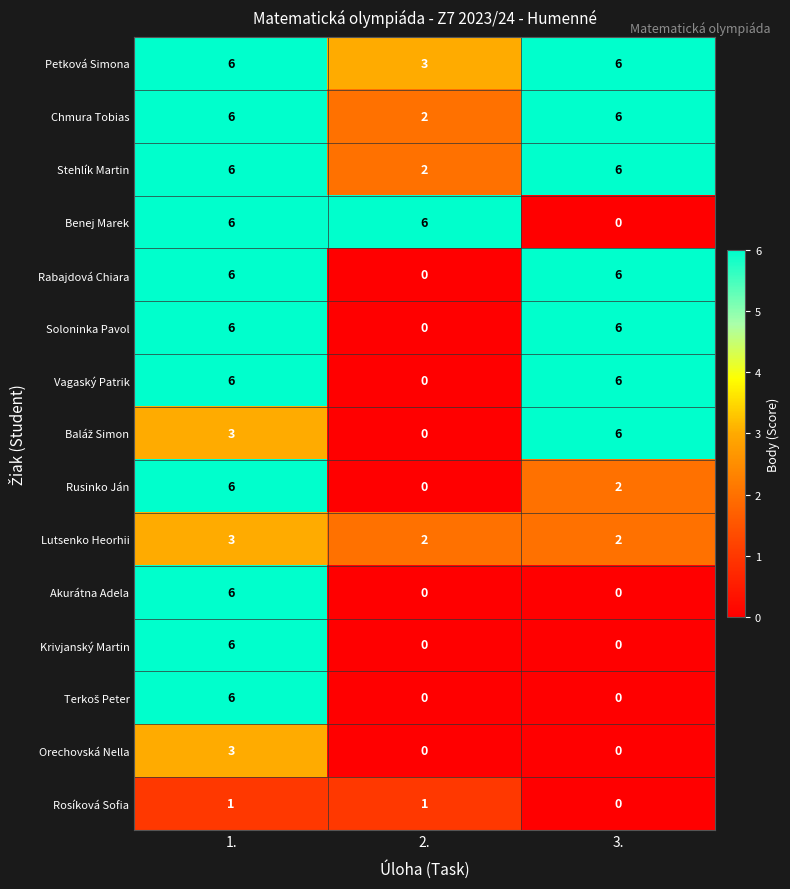

Count the number of data series in this chart.

15